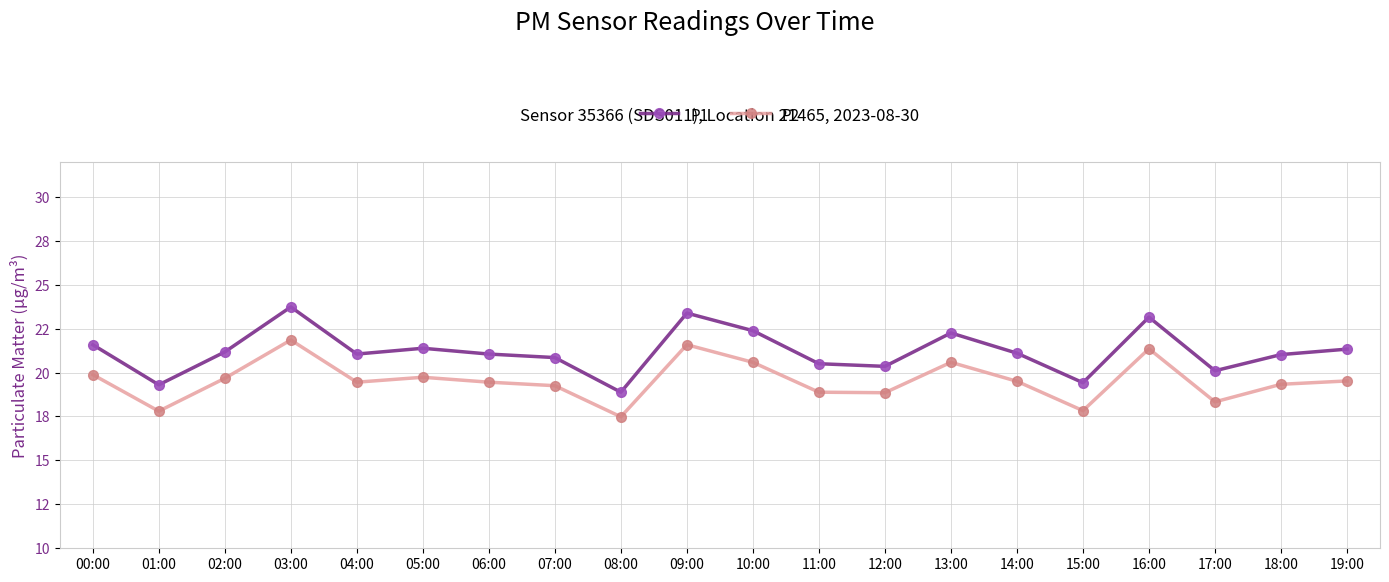

True or false: P2 has a value of 21.4 at 16:00.

True